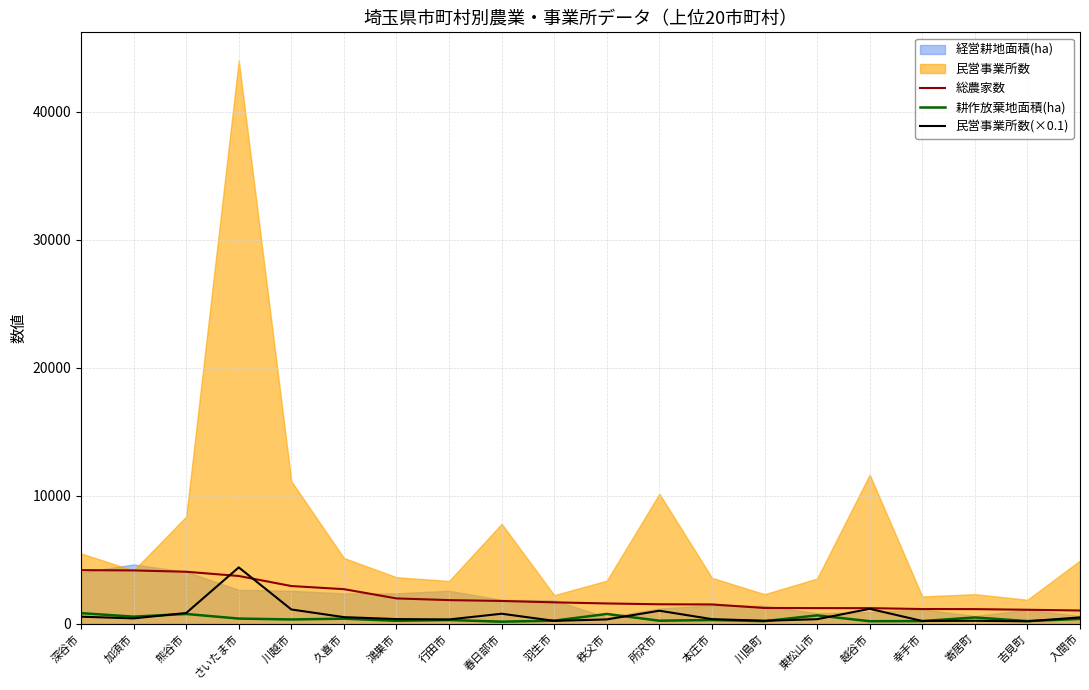

In 民営事業所数(×0.1), how many points are higher than both neighbors (excluding endpoints)?

5